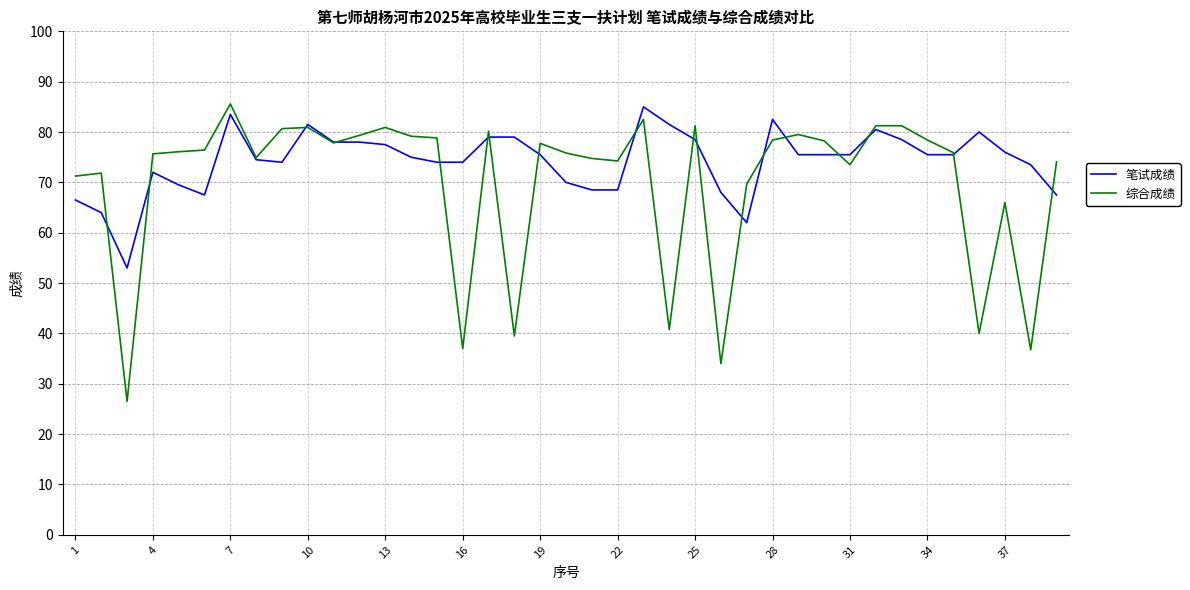

What are all the series names shown in the legend?

笔试成绩, 综合成绩